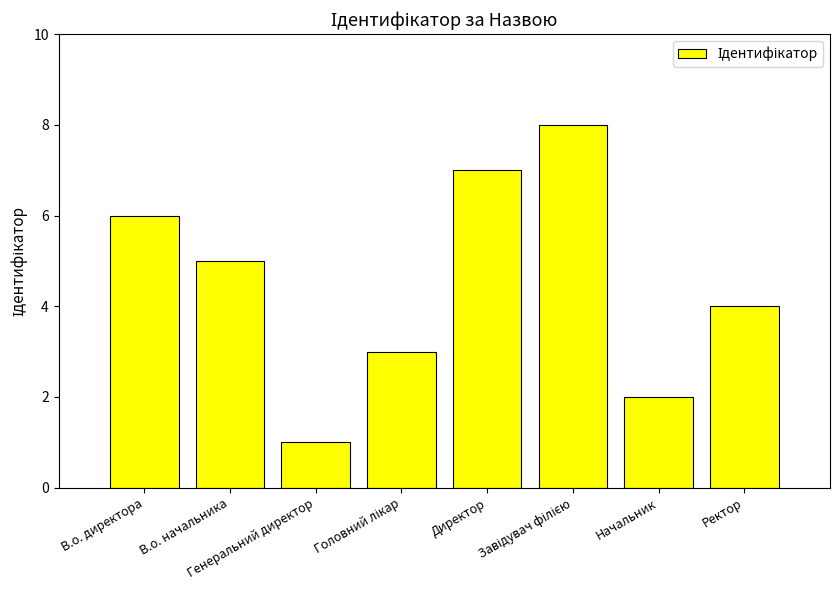

How many bars are there in total?

8